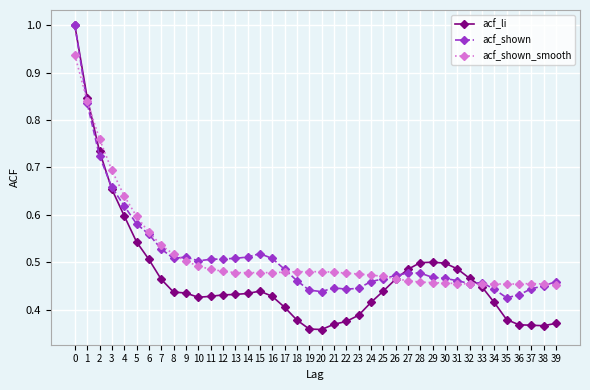

Which series has the largest range (max minus min)?

acf_li